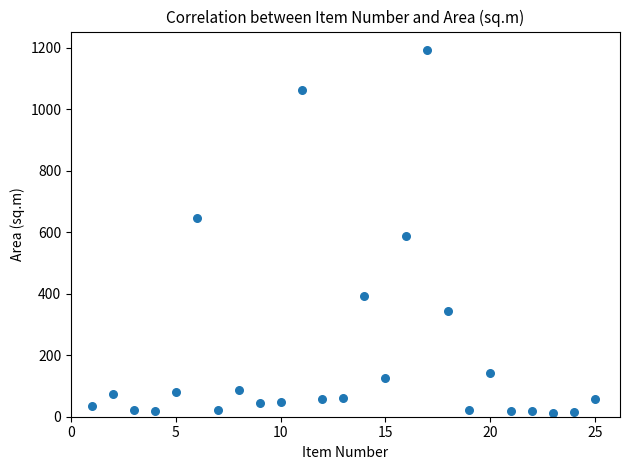

What Y value in the scatter plot is closest to 603?

588.8